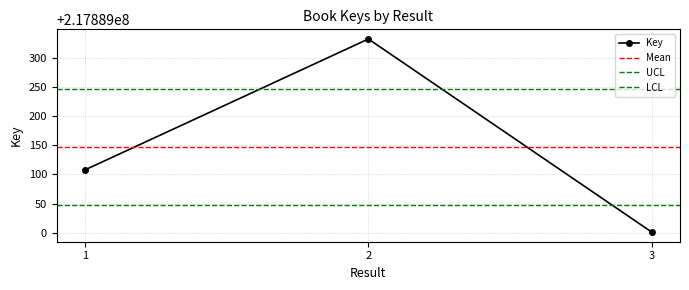

Is it true that the value at 1 is 331420995?

False